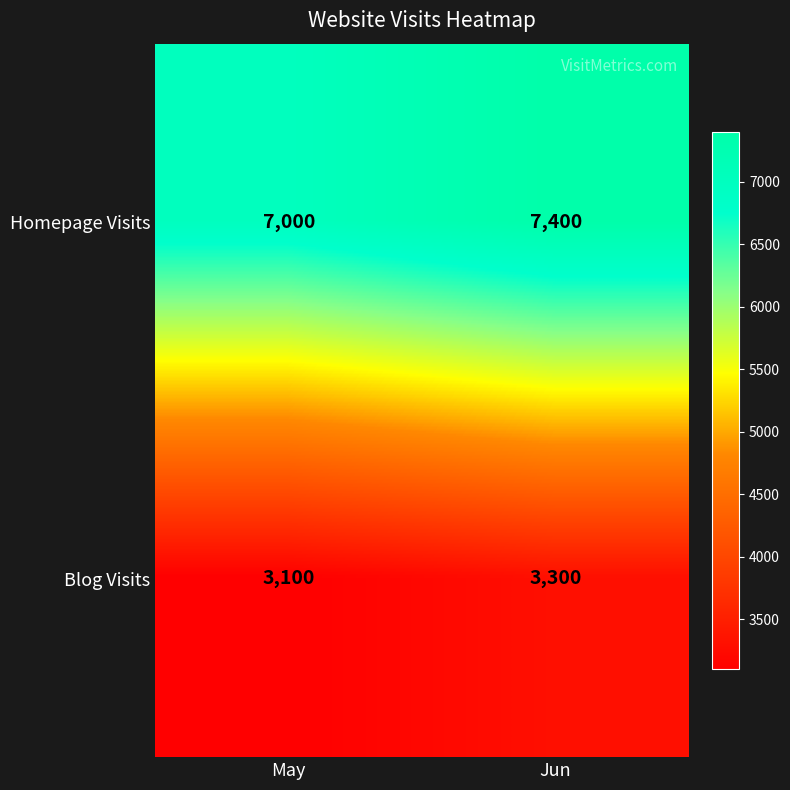

Is it true that Blog Visits equals 3100 at May?

True